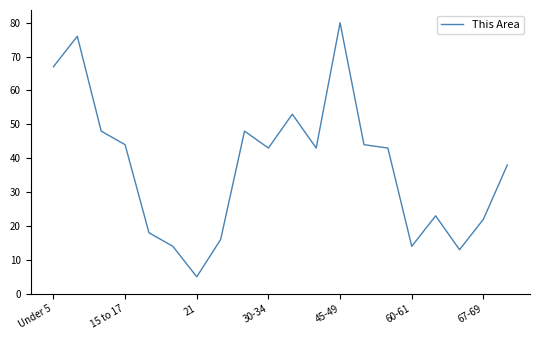

What is the difference between the maximum and minimum values?

75